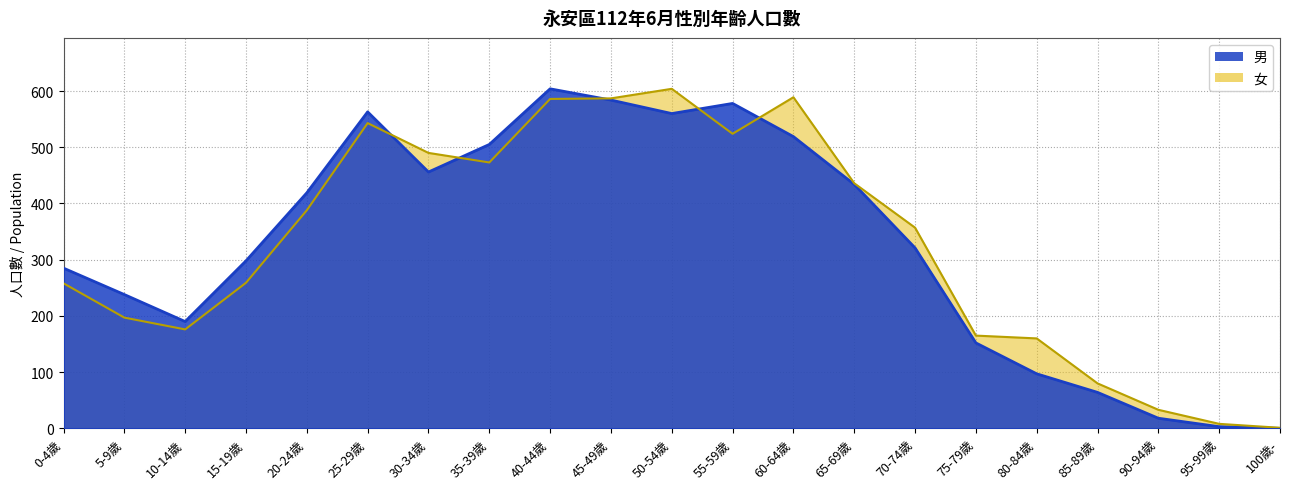

At 90-94歲, list the series in order from smallest to largest.

男, 女